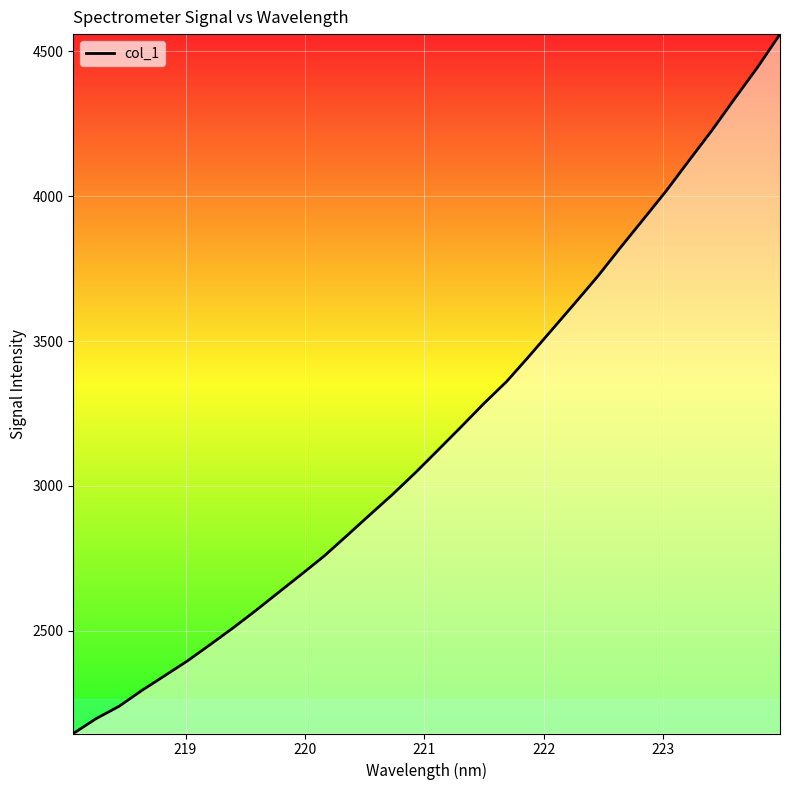

What is the average value?

3179.5